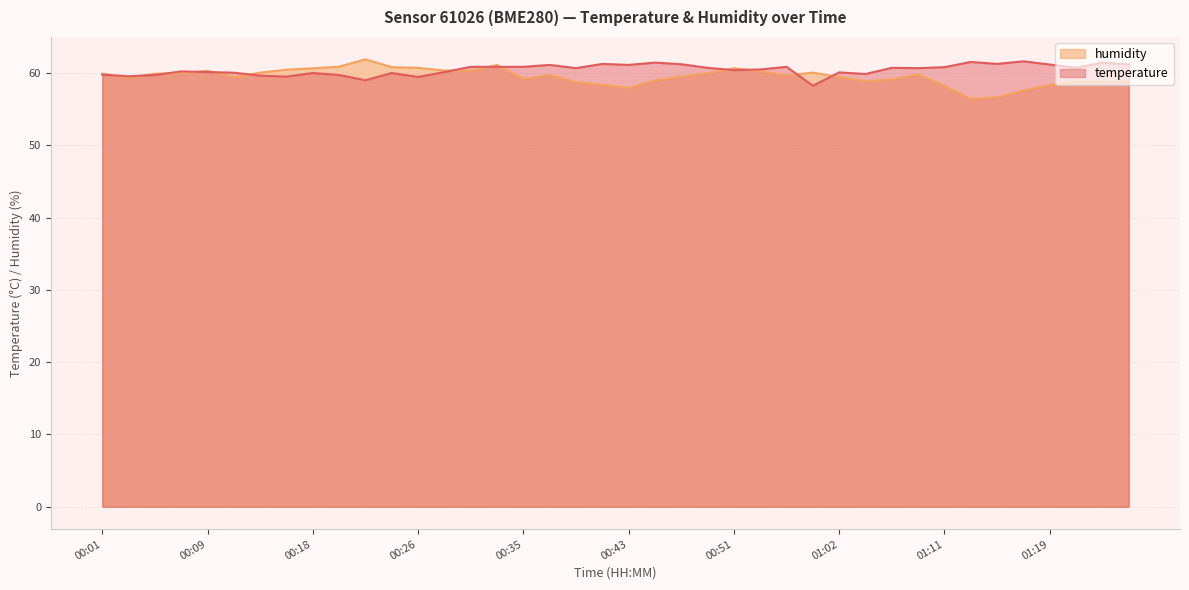

Which series has the largest range (max minus min)?

humidity